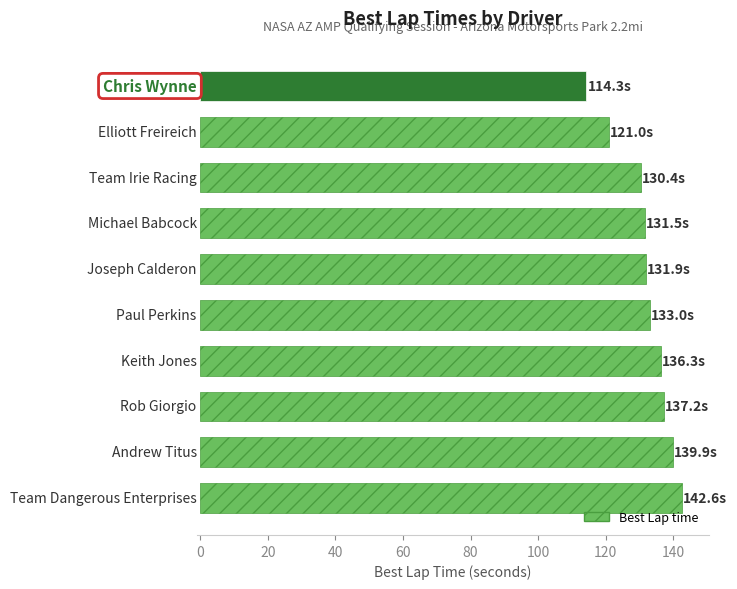

What is the greatest value displayed?

142.6